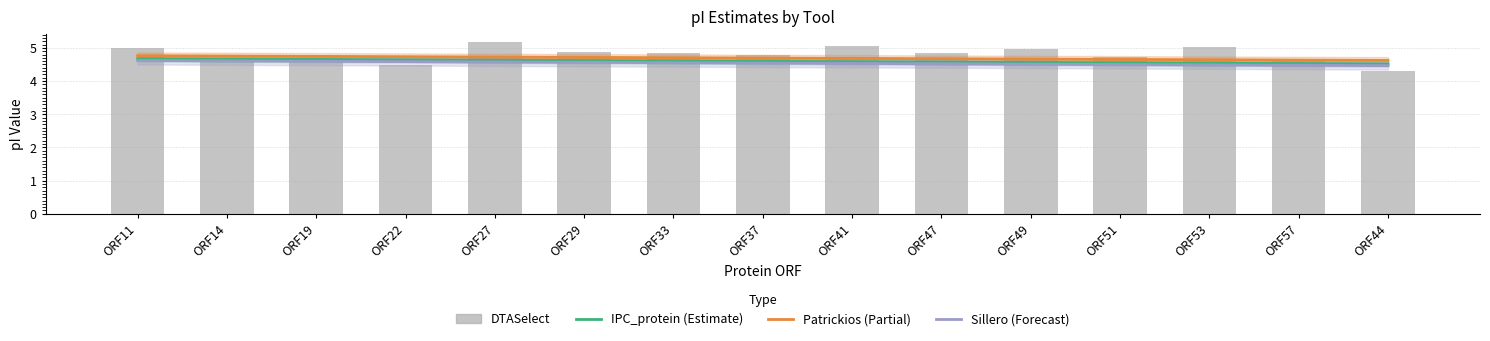

What is the sum of all DTASelect values?

72.2